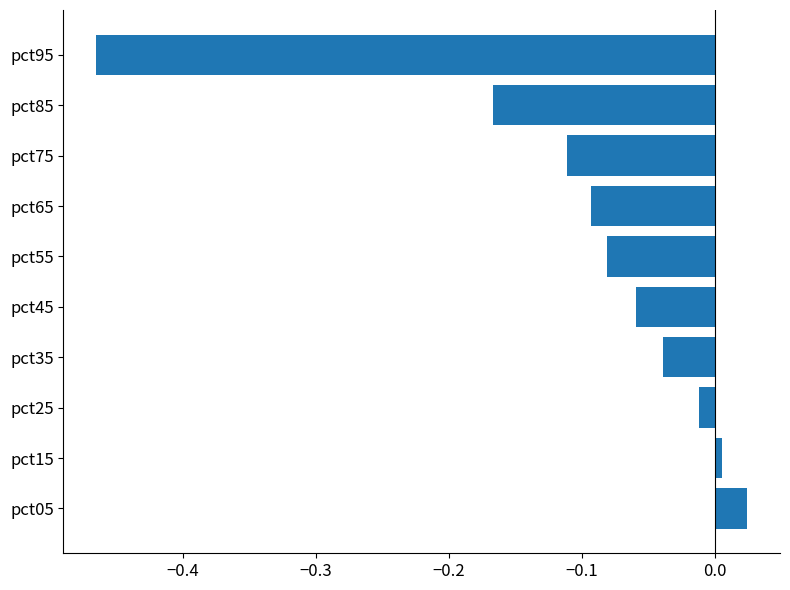

At which label is the value closest to 0?

pct15